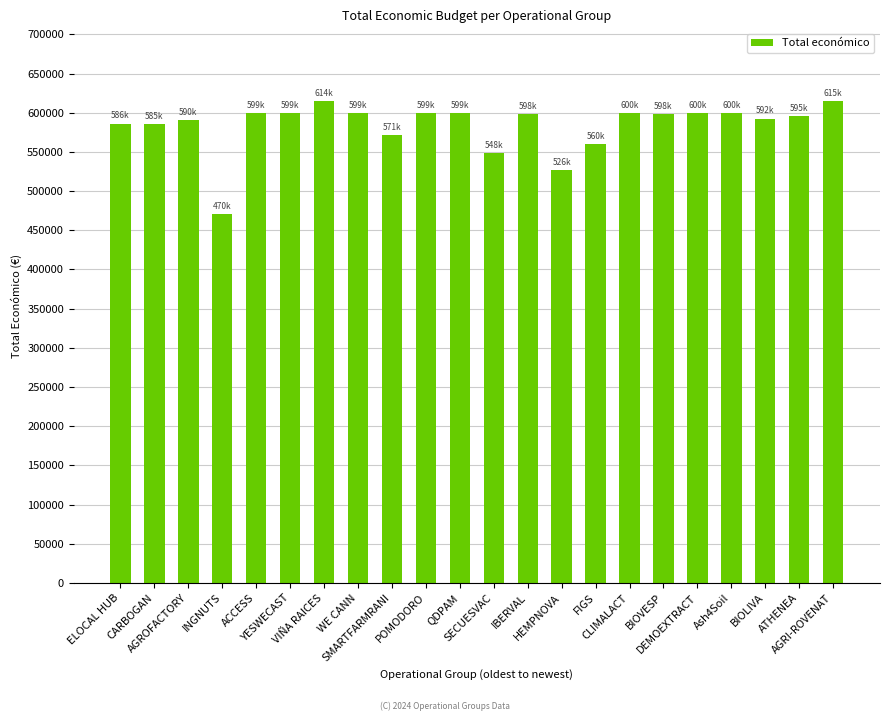

Between YESWECAST and BIOLIVA, which is larger?

YESWECAST